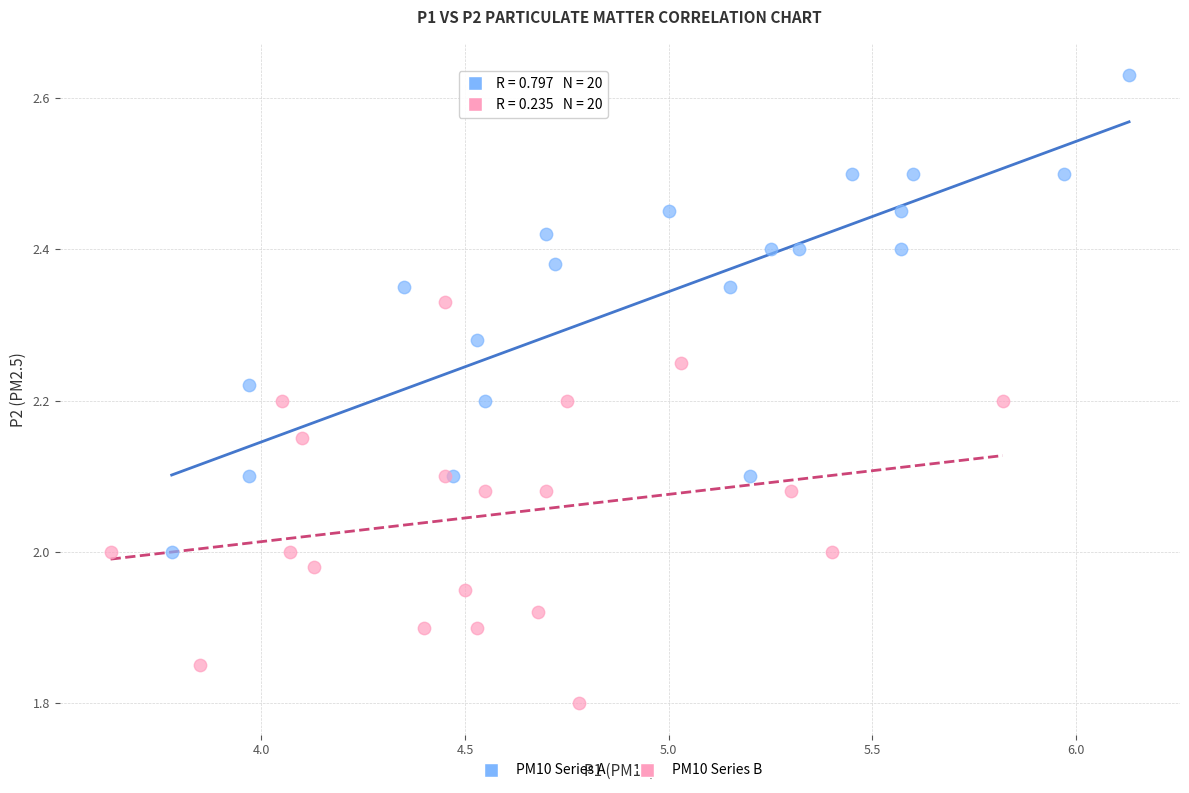

Which series contains the lowest Y value?

PM10 Series B